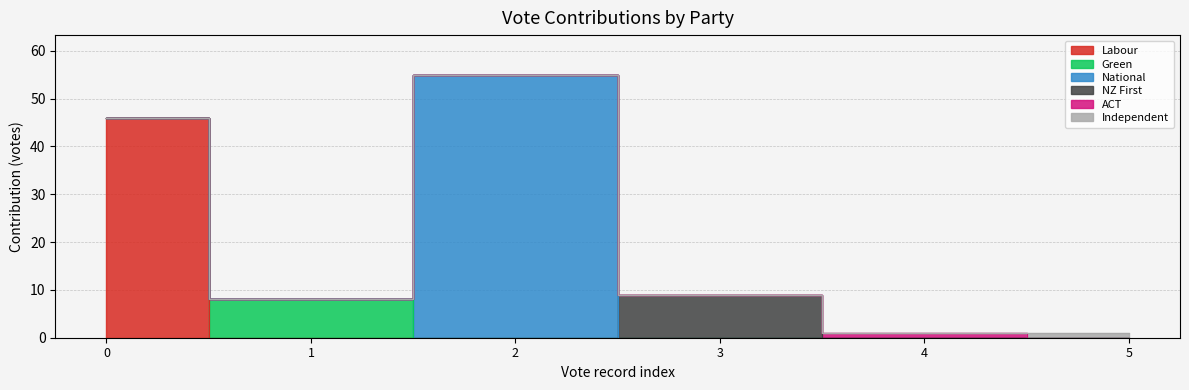

Reading left to right, what are all the values shown in this chart?

Labour: 0=46	1=0	2=0	3=0	4=0	5=0
Green: 0=0	1=8	2=0	3=0	4=0	5=0
National: 0=0	1=0	2=55	3=0	4=0	5=0
NZ First: 0=0	1=0	2=0	3=9	4=0	5=0
ACT: 0=0	1=0	2=0	3=0	4=1	5=0
Independent: 0=0	1=0	2=0	3=0	4=0	5=1